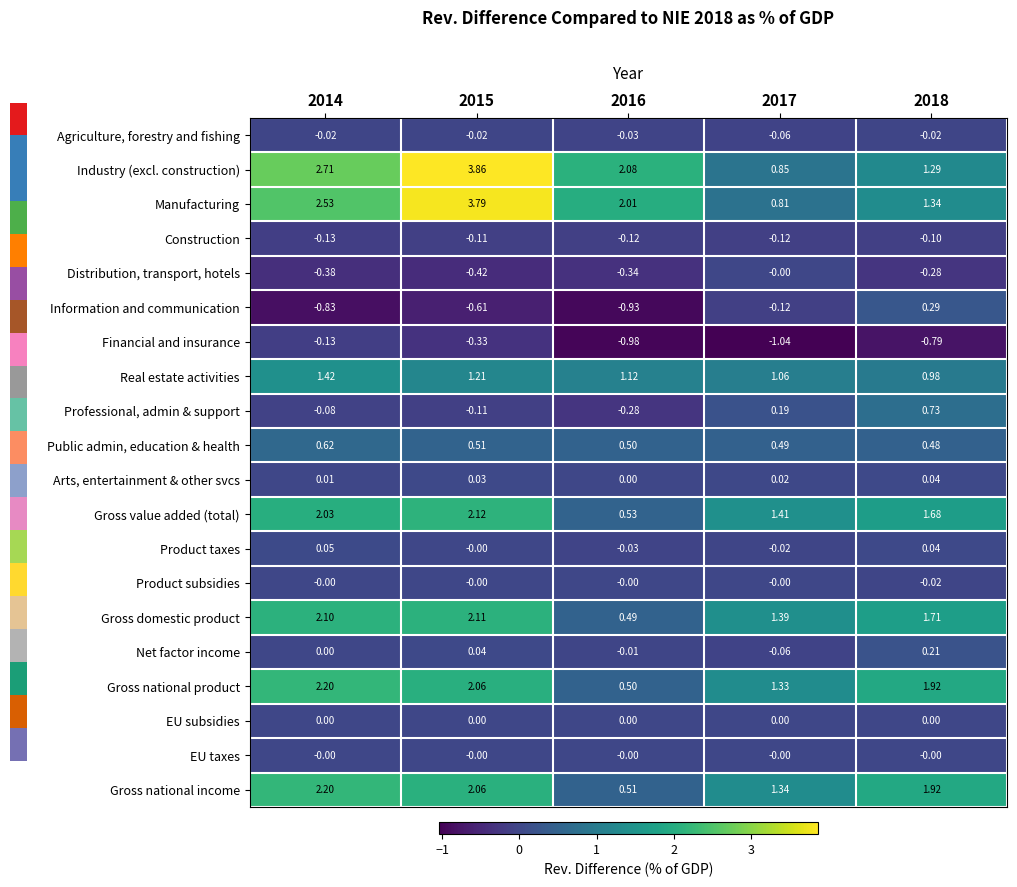

Which series has the largest range (max minus min)?

Industry (excl. construction)